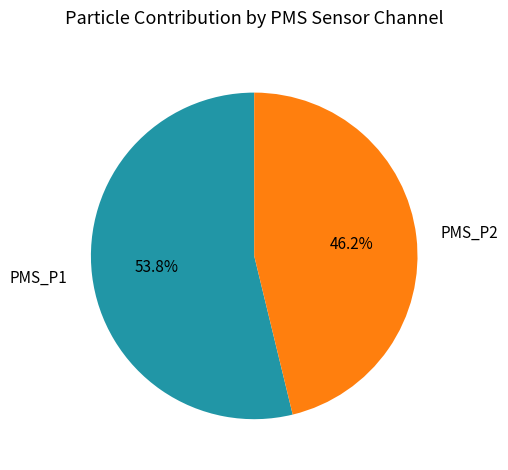

What percentage is NOT represented by PMS_P2?

53.9%